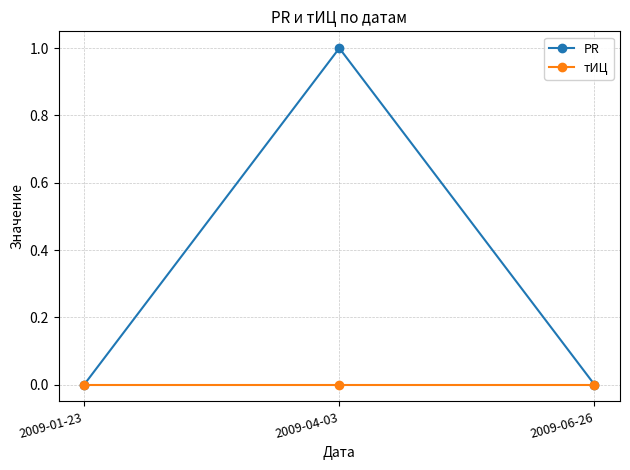

What are all the series names shown in the legend?

PR, тИЦ